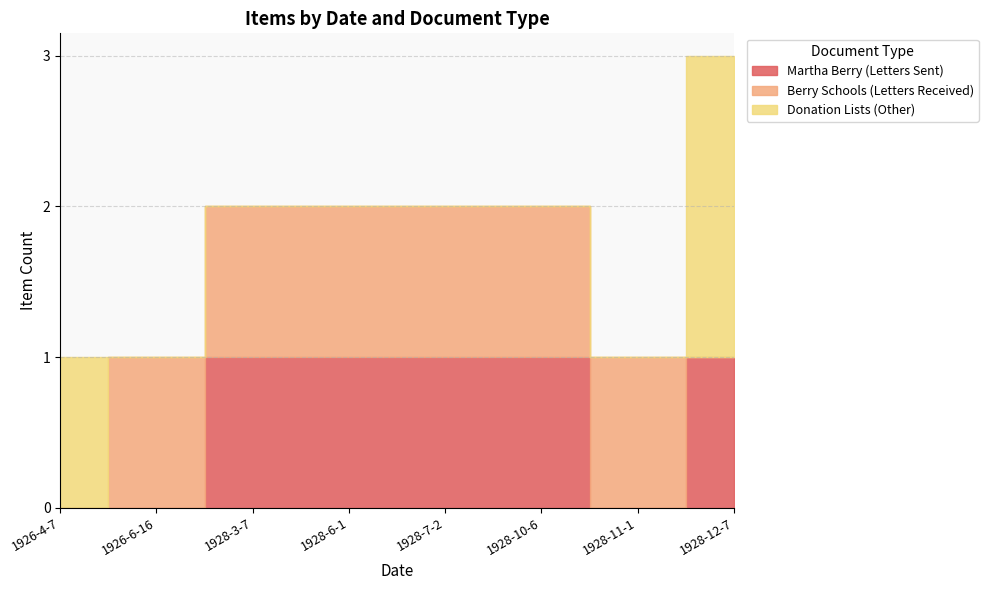

Reading left to right, list all the values displayed in this chart.

Martha Berry (Letters Sent): 1926-4-7=0	1926-6-16=0	1928-3-7=1	1928-6-1=1	1928-7-2=1	1928-10-6=1	1928-11-1=0	1928-12-7=1
Berry Schools (Letters Received): 1926-4-7=0	1926-6-16=1	1928-3-7=1	1928-6-1=1	1928-7-2=1	1928-10-6=1	1928-11-1=1	1928-12-7=0
Donation Lists (Other): 1926-4-7=1	1926-6-16=0	1928-3-7=0	1928-6-1=0	1928-7-2=0	1928-10-6=0	1928-11-1=0	1928-12-7=2